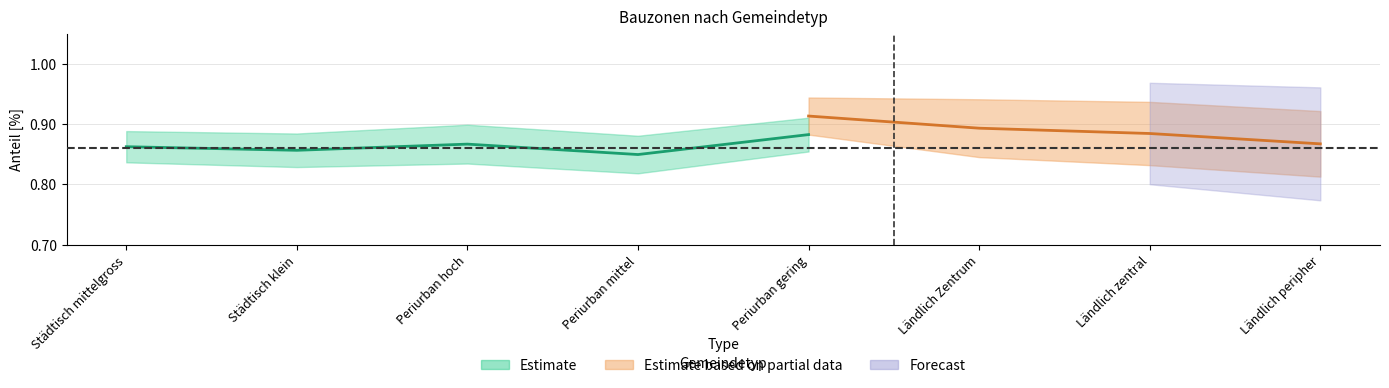

Count the number of data series in this chart.

3